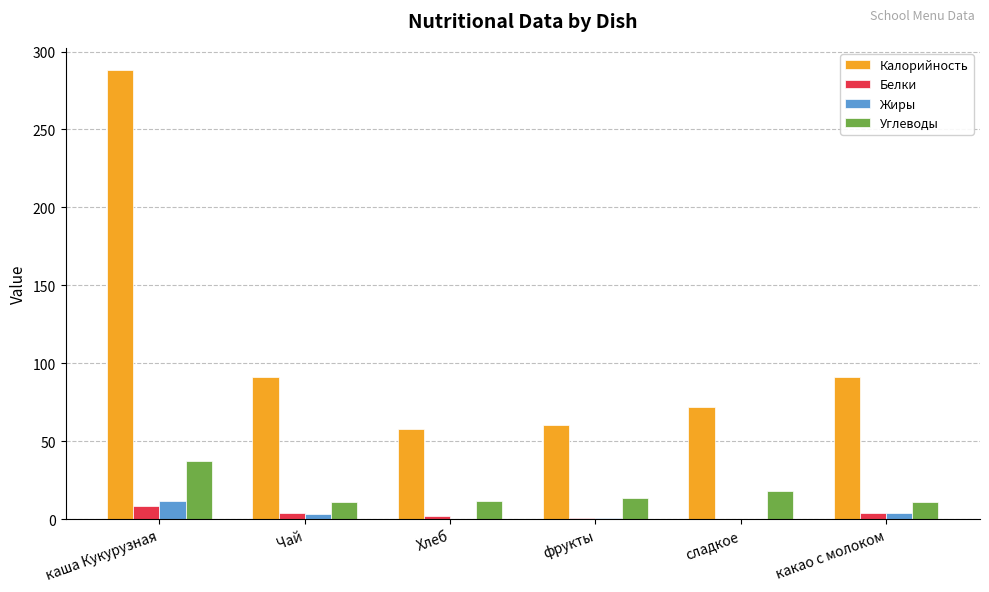

Where does the Жиры series first go above 3?

каша Кукурузная